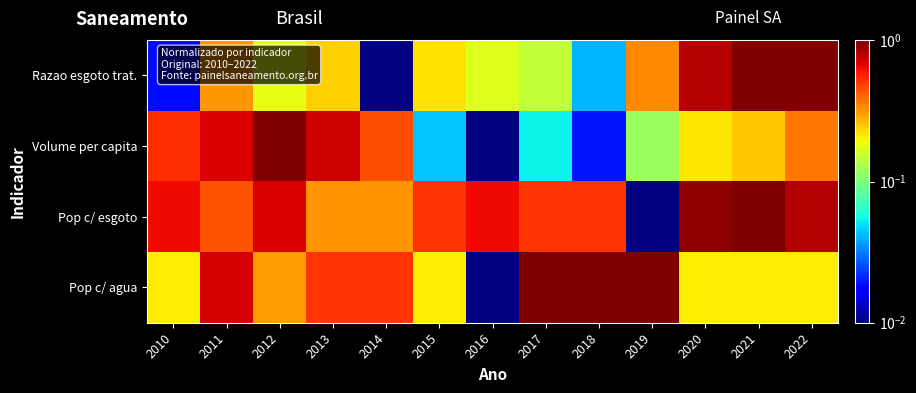

Reading left to right, what are all the values shown in this chart?

Pop c/ agua: 2010=0.2	2011=0.7	2012=0.3	2013=0.5	2014=0.5	2015=0.2	2016=0.0	2017=1.0	2018=1.0	2019=1.0	2020=0.2	2021=0.2	2022=0.2
Pop c/ esgoto: 2010=0.6	2011=0.4	2012=0.7	2013=0.3	2014=0.3	2015=0.5	2016=0.6	2017=0.5	2018=0.5	2019=0.0	2020=0.9	2021=1.0	2022=0.8
Volume per capita: 2010=0.5	2011=0.7	2012=1.0	2013=0.7	2014=0.5	2015=0.0	2016=0.0	2017=0.1	2018=0.0	2019=0.1	2020=0.2	2021=0.2	2022=0.4
Razao esgoto trat.: 2010=0.0	2011=0.3	2012=0.2	2013=0.2	2014=0.0	2015=0.2	2016=0.2	2017=0.1	2018=0.0	2019=0.3	2020=0.8	2021=1.0	2022=1.0